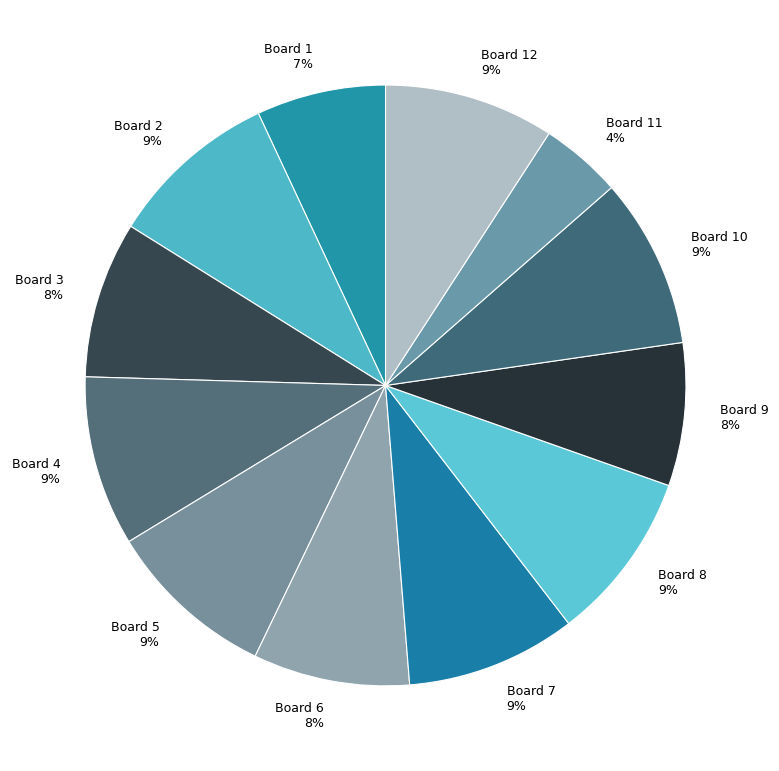

How many segments does this pie chart have?

12